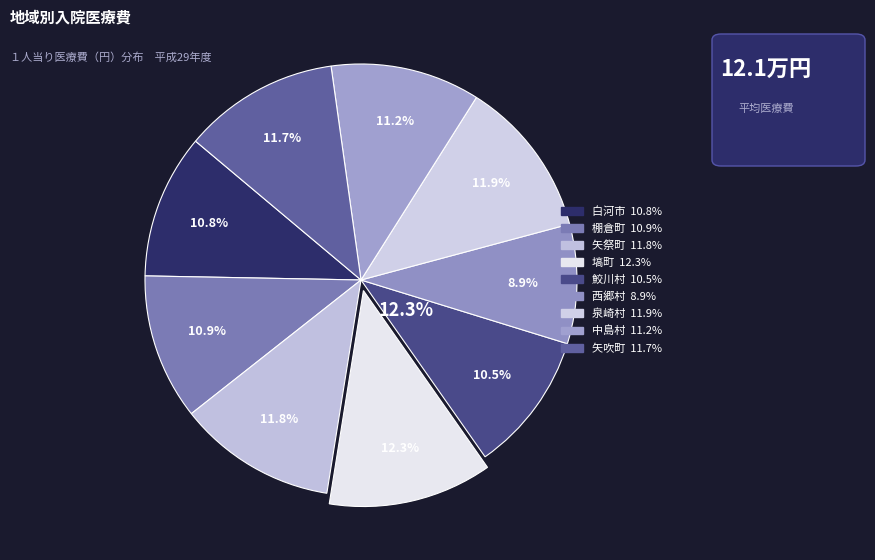

To the nearest percent, what is the average slice percentage?

11%